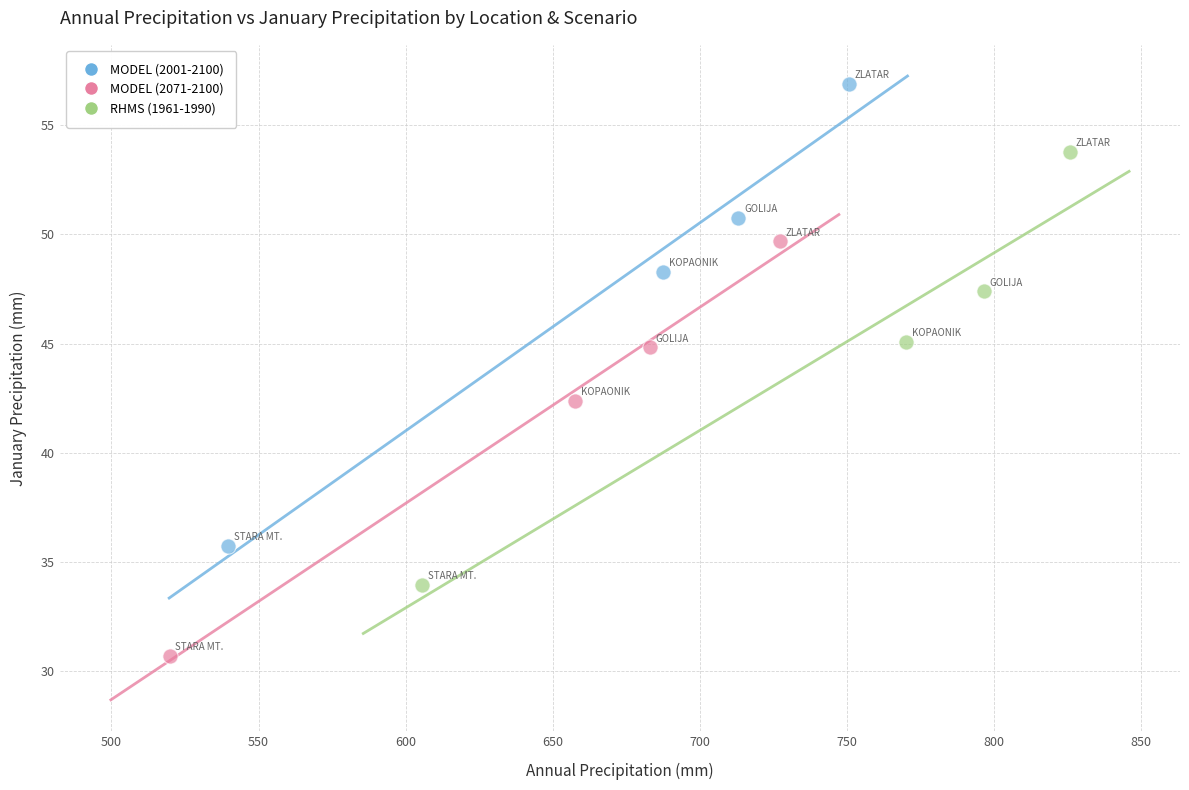

Which series contains the lowest Y value?

MODEL (2071-2100)